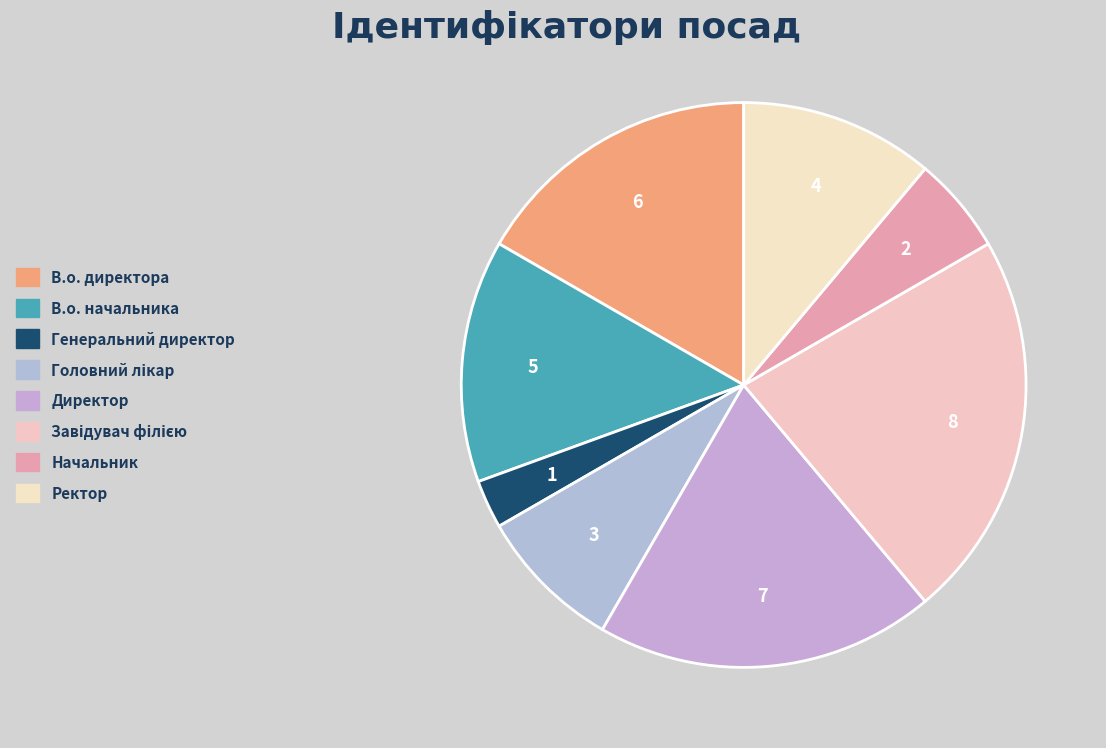

Is it true that Начальник is 1% of the pie?

False